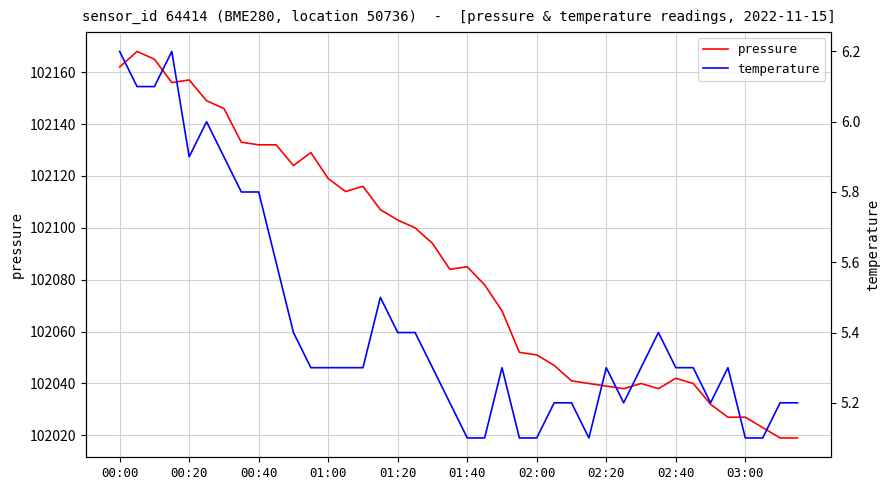

True or false: pressure has a value of 102085 at 01:40.

True